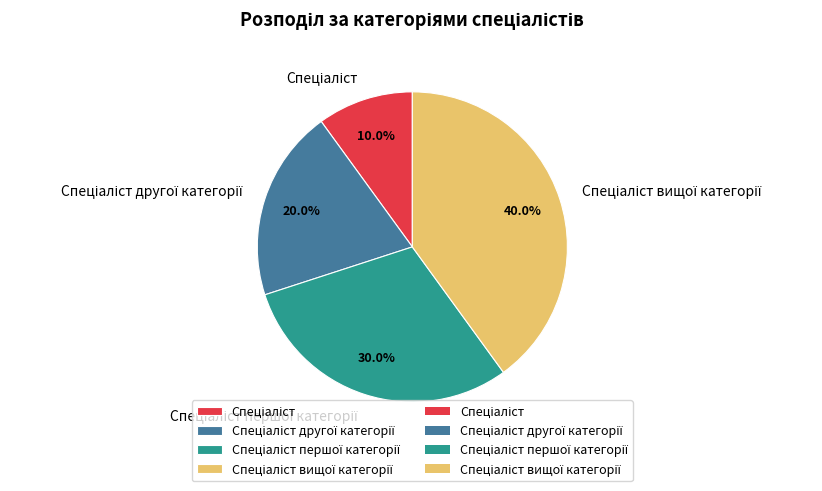

Is there a majority slice in this chart?

No